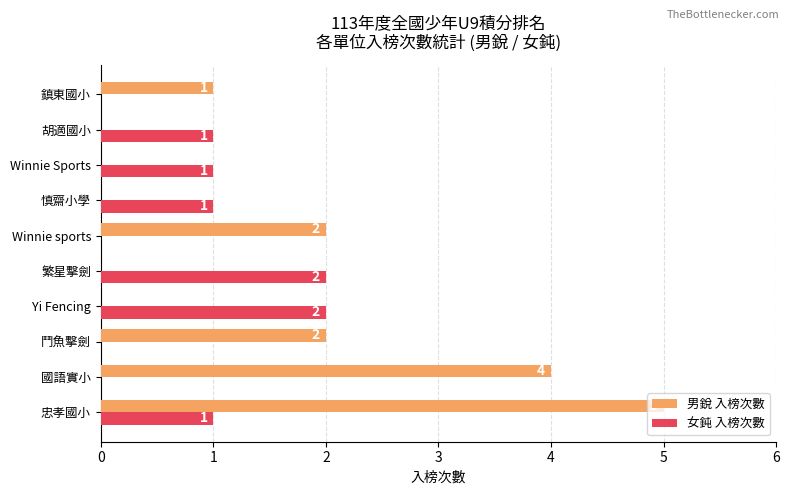

The value of 男銳 入榜次數 at 鬥魚擊劍 is 3. True or false?

False